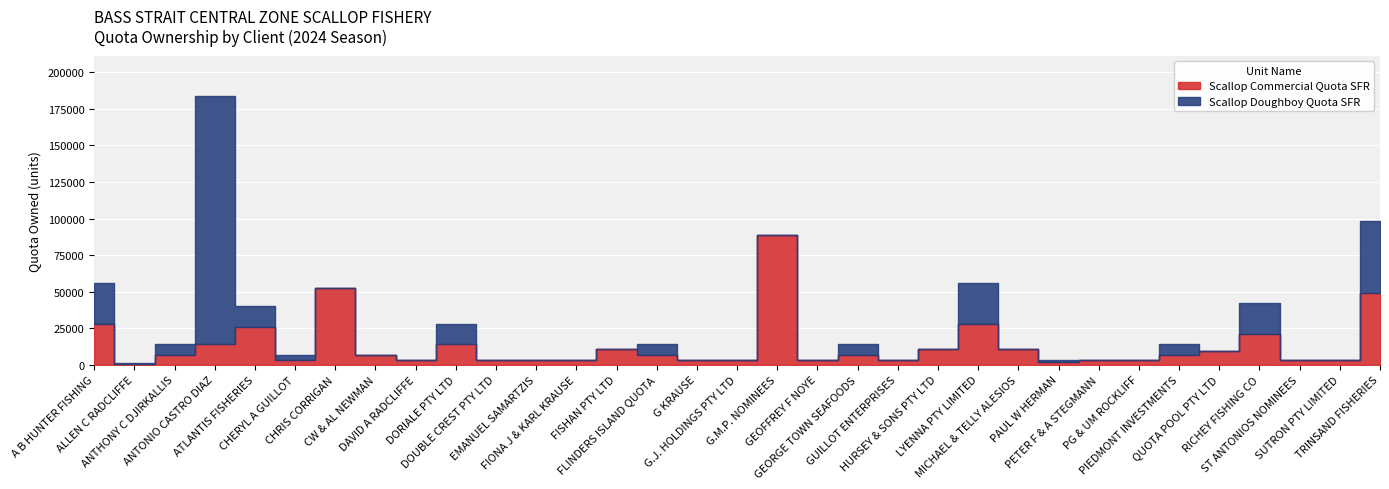

What is the average value of the Scallop Doughboy Quota SFR series?

10833